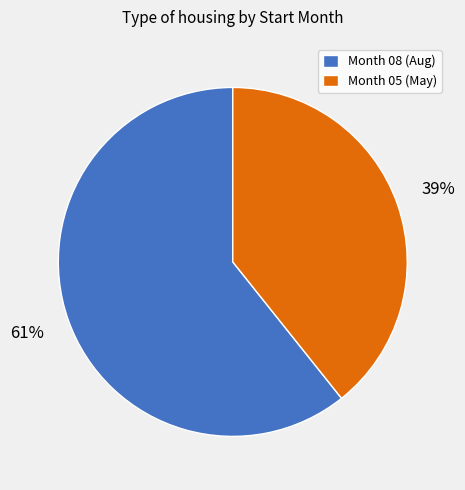

The Month 05 (May) slice represents 50% of the pie. True or false?

False